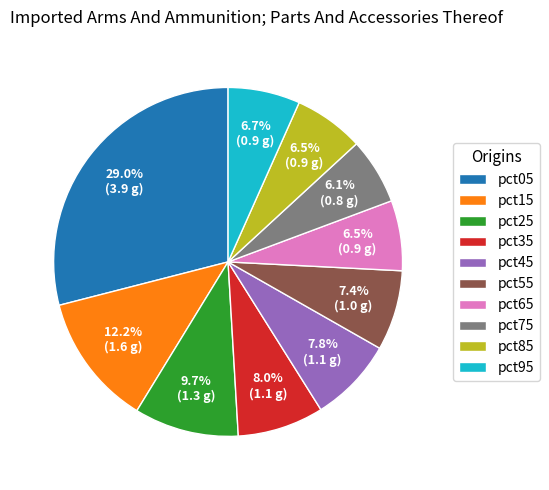

Which slice is the largest?

pct05